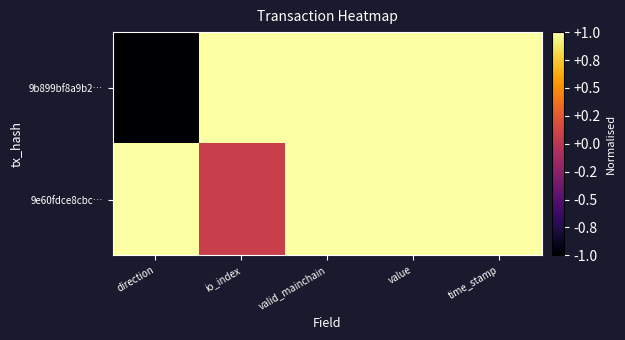

What is the total value across all series at io_index?

1.1